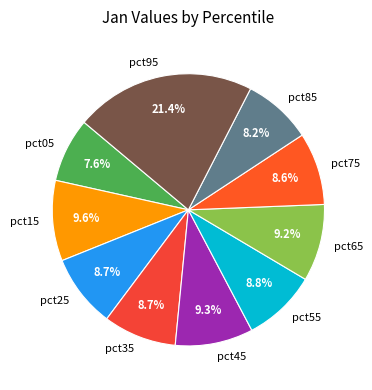

Is there a majority slice in this chart?

No